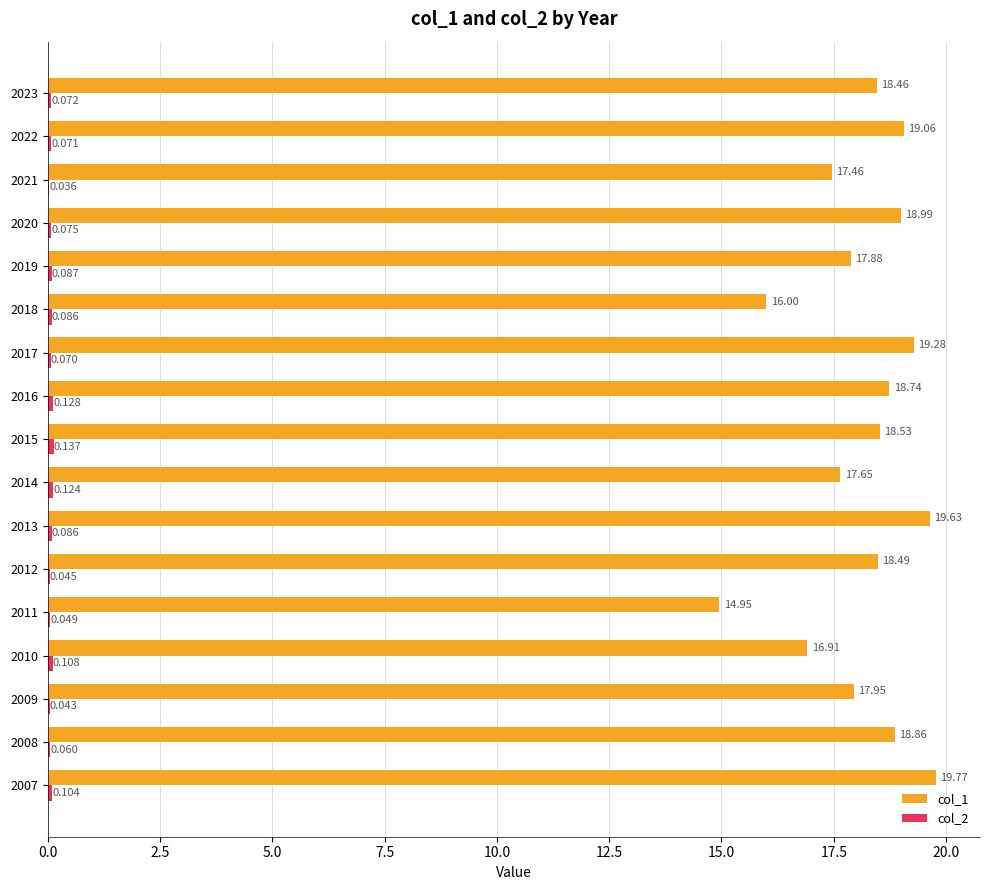

Reading left to right, list all the values displayed in this chart.

col_1: 19.8	18.9	18.0	16.9	14.9	18.5	19.6	17.6	18.5	18.7	19.3	16.0	17.9	19.0	17.5	19.1	18.5
col_2: 0.1	0.1	0.0	0.1	0.0	0.0	0.1	0.1	0.1	0.1	0.1	0.1	0.1	0.1	0.0	0.1	0.1